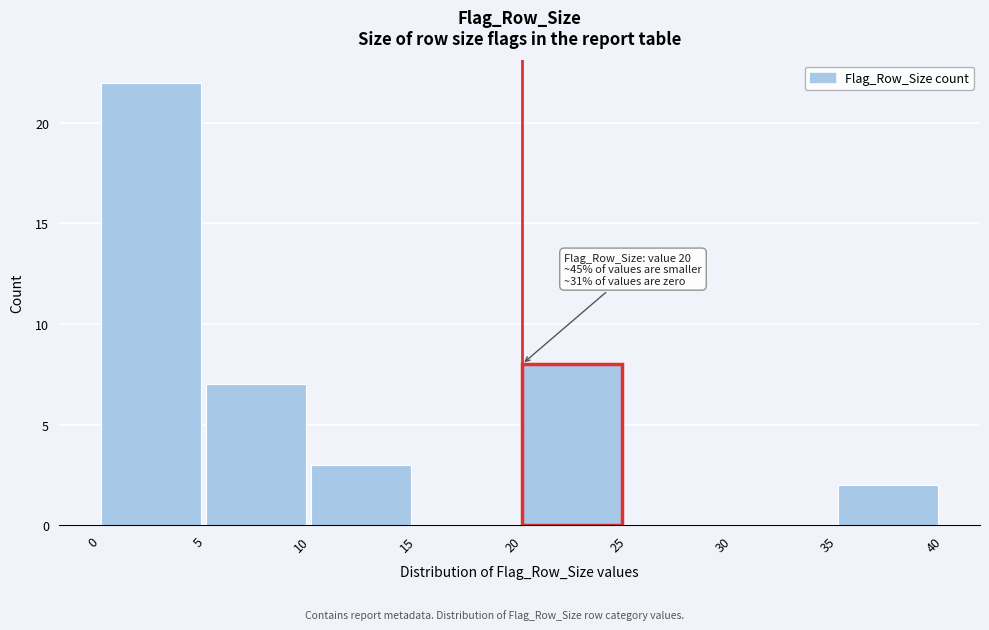

Which range on the x-axis has the tallest bar?

0 to 5